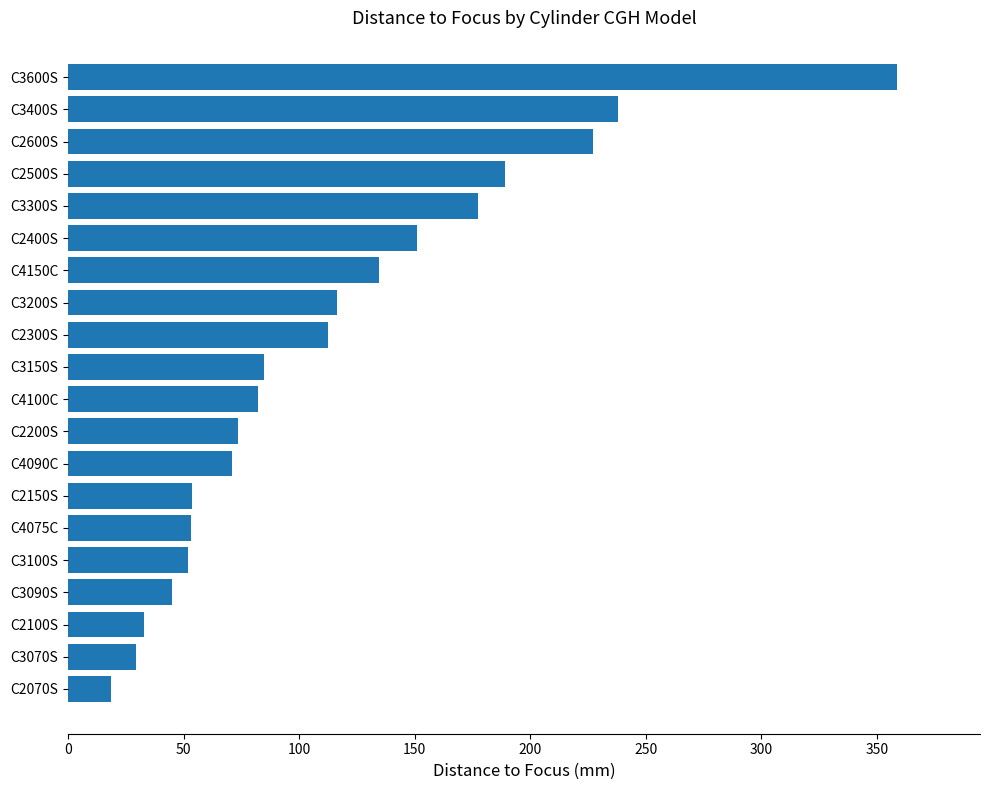

Does the chart contain any negative values?

No